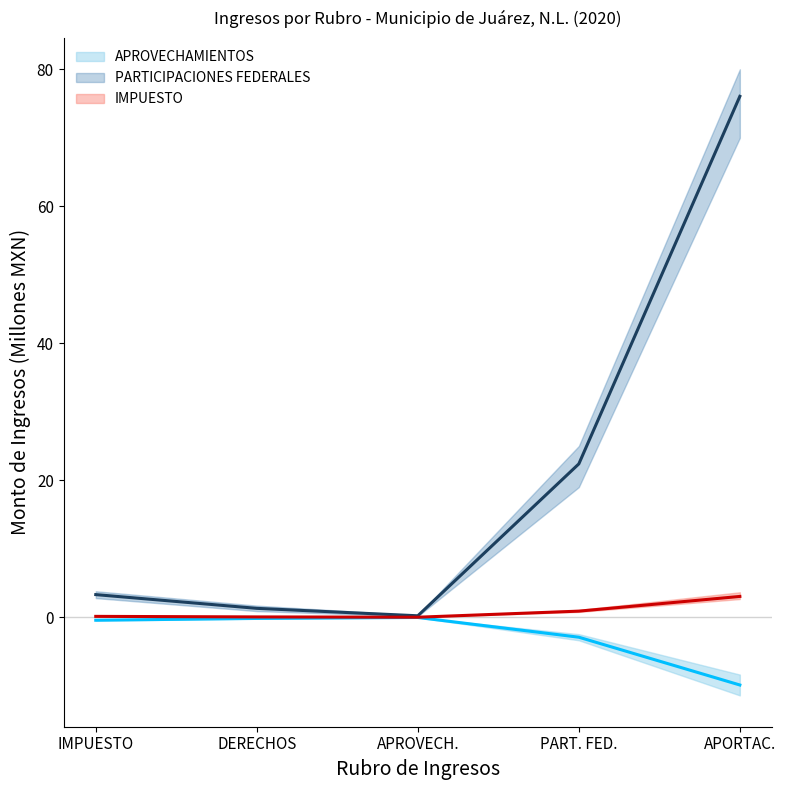

True or false: APROVECHAMIENTOS and PARTICIPACIONES FEDERALES cross at least once.

False